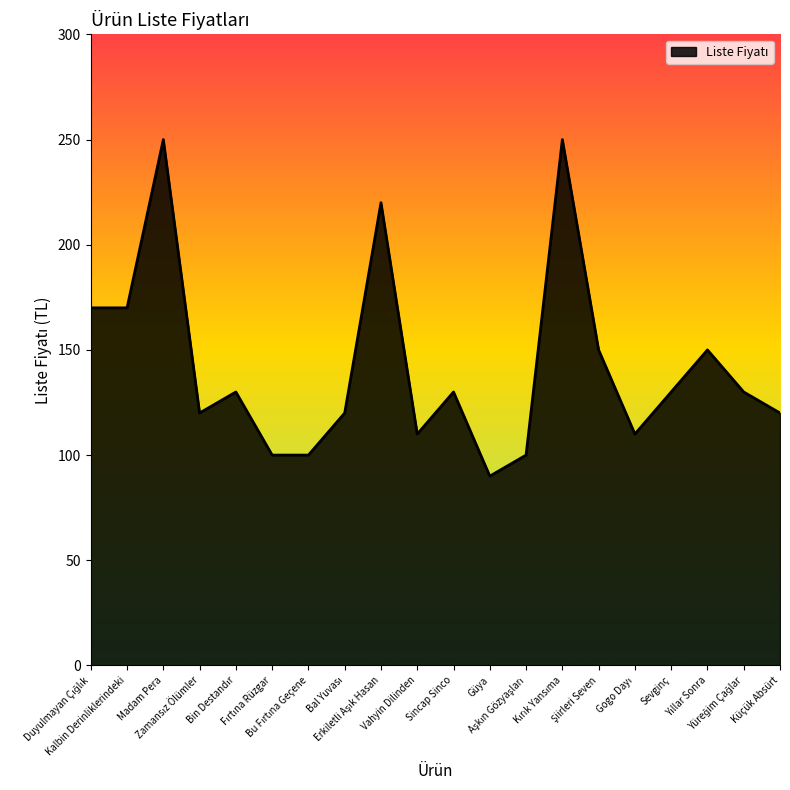

What is the greatest value displayed?

250